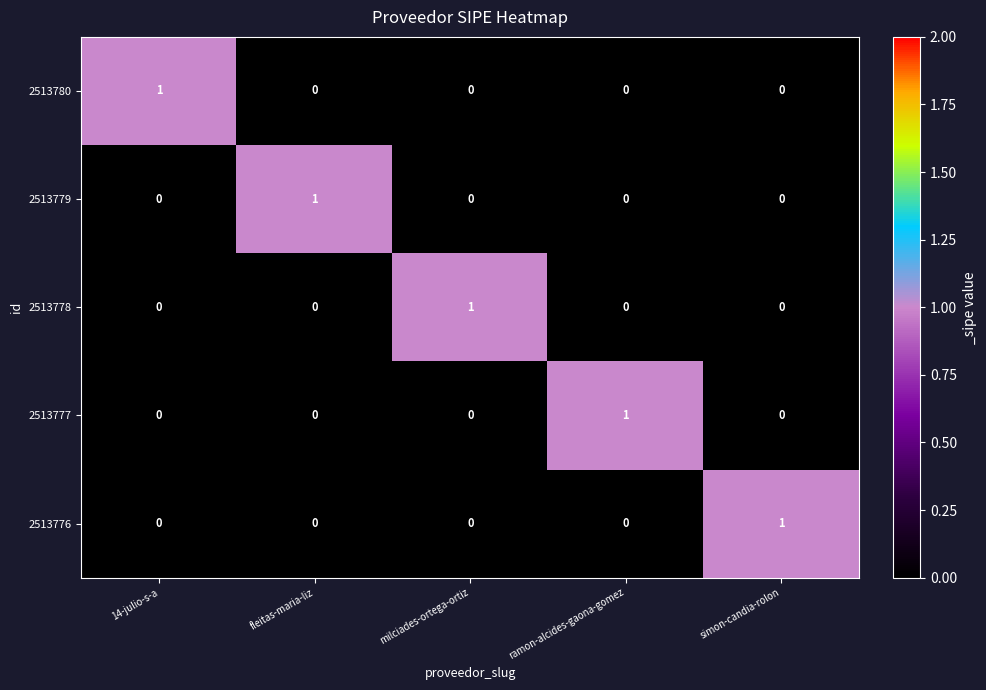

Count the number of categories in the chart.

5